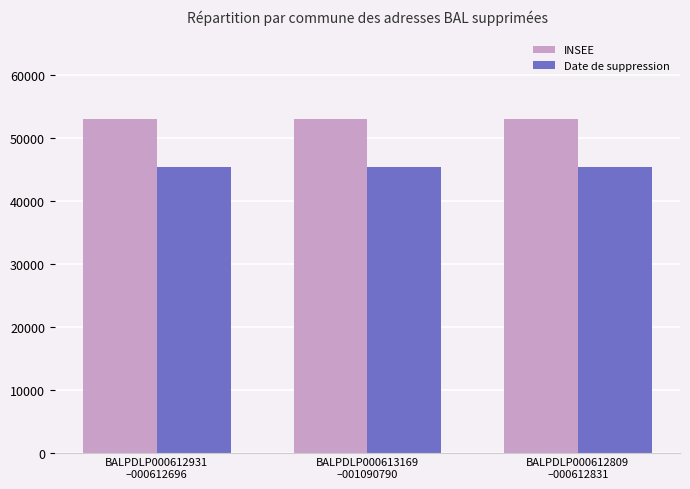

What are all the series names shown in the legend?

INSEE, Date de suppression